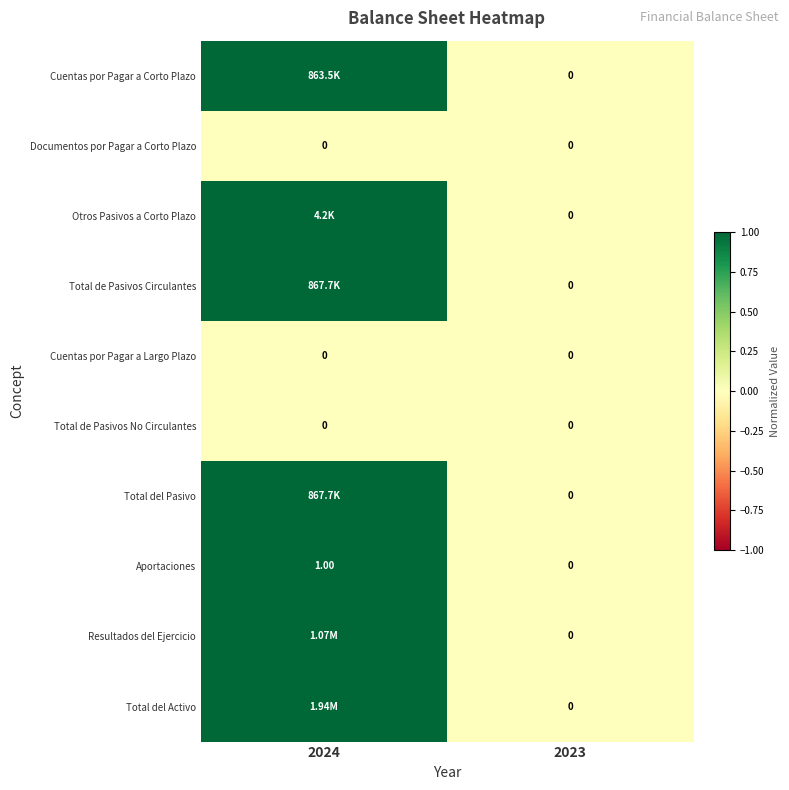

Rank the categories by Aportaciones value from highest to lowest.

2024, 2023